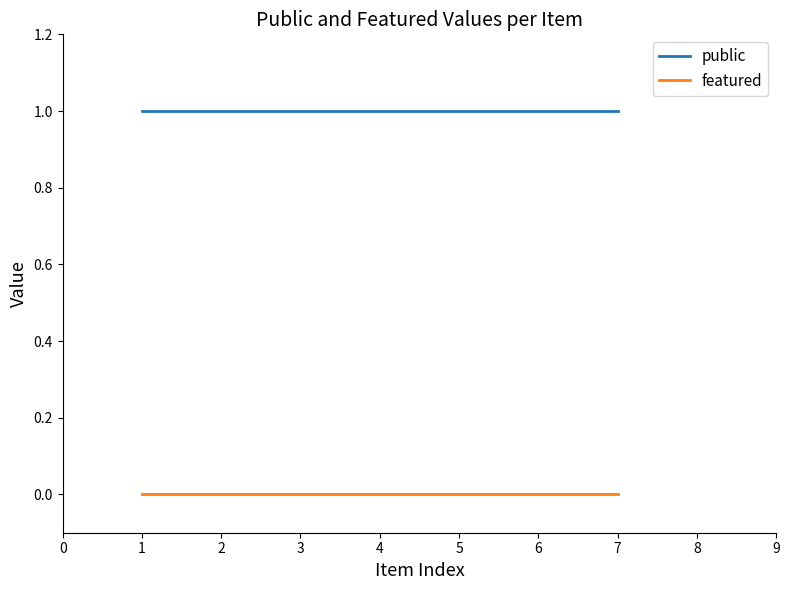

What is the average value of the public series?

1